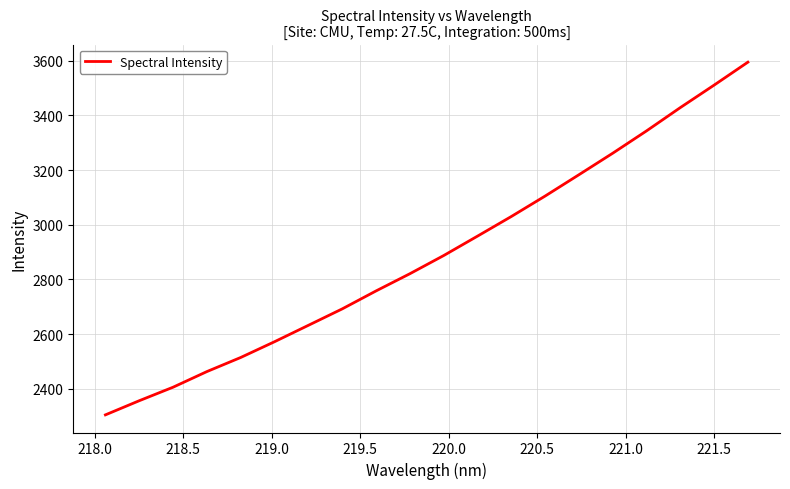

What is the sum of all values?

57820.1